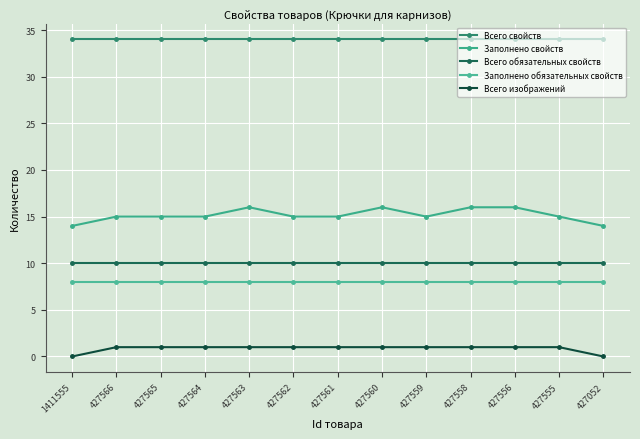

Is it true that Всего изображений equals 1 at 427565?

False